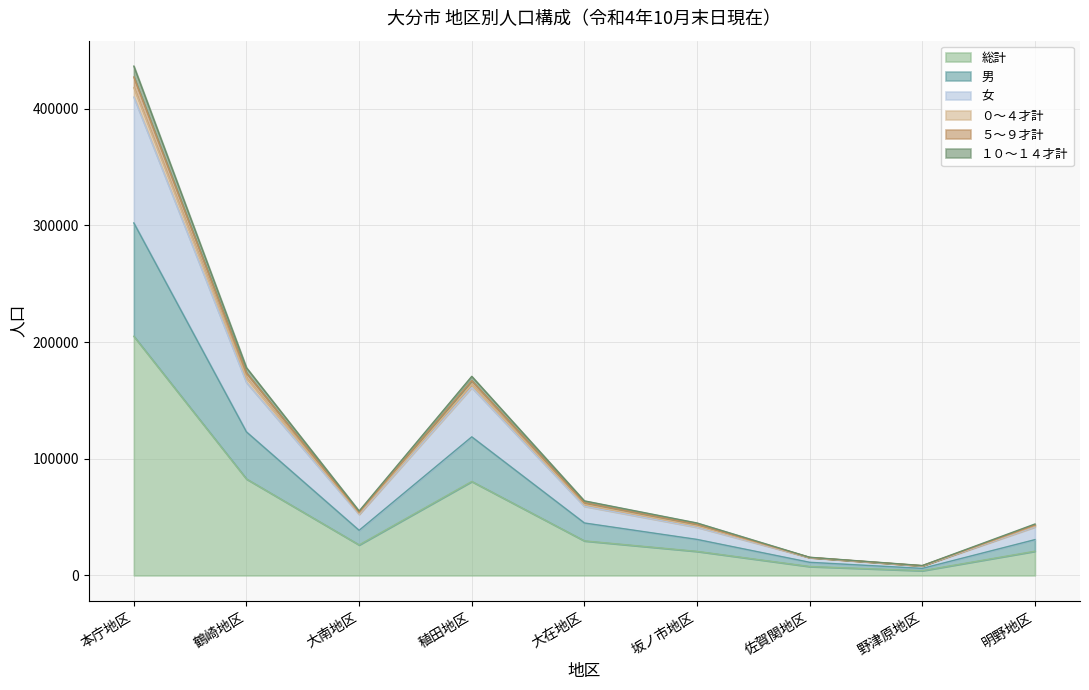

Where does the 総計 series first go above 26146?

本庁地区